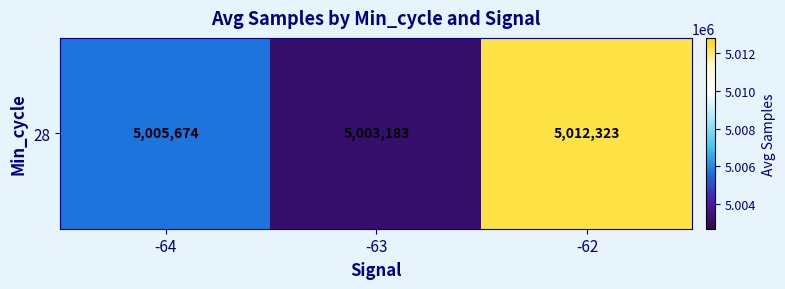

Reading right to left, list all the values displayed in this chart.

-62=5012323.0	-63=5003183.2	-64=5005673.6